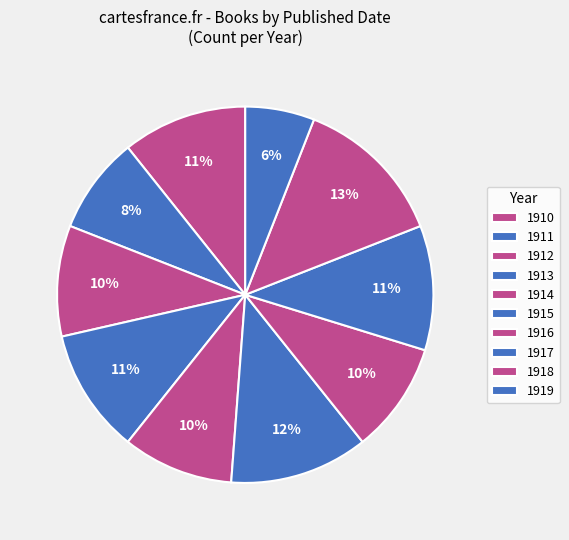

What portion of the pie excludes 1910?

89.3%